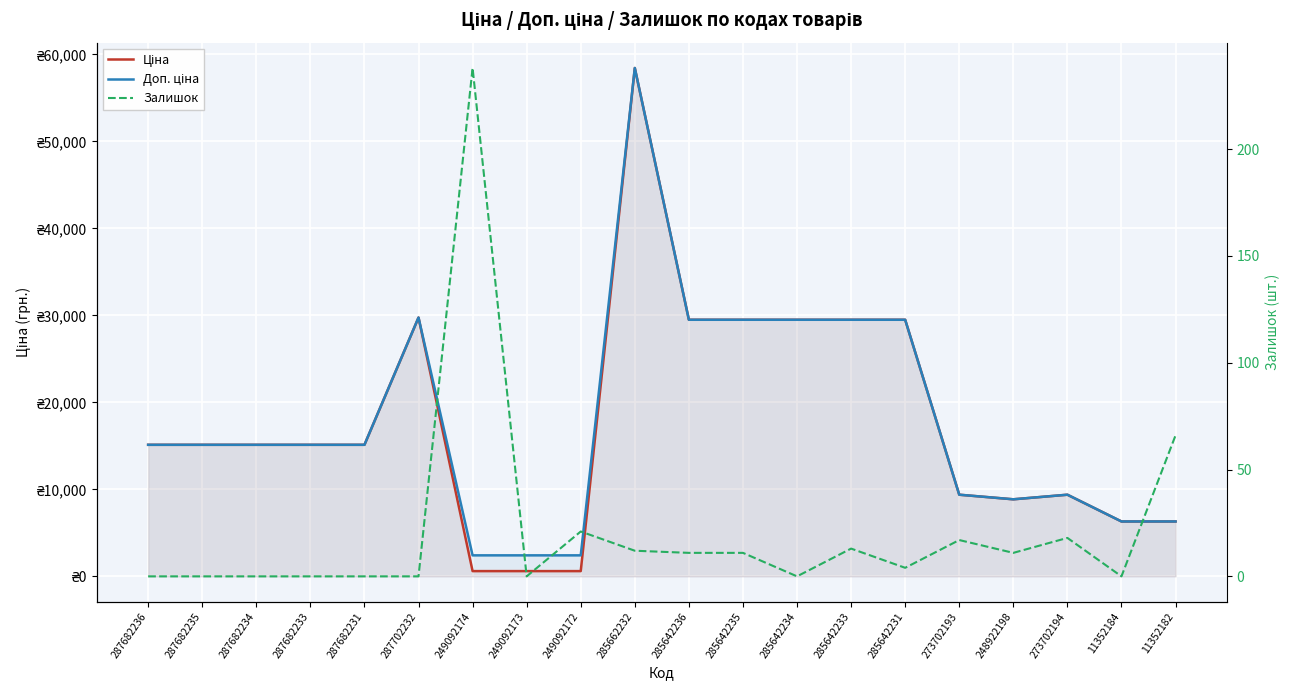

The Ціна series shows 29747.2 at 287702232. True or false?

True